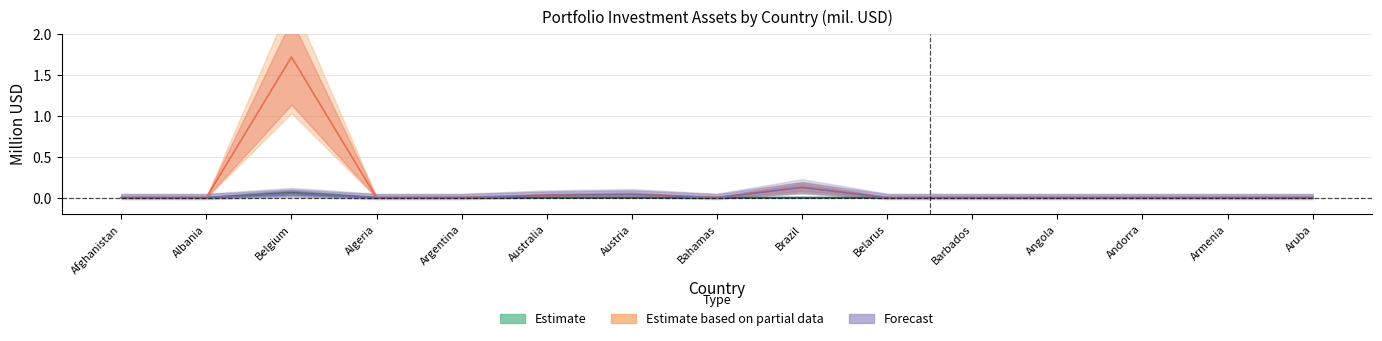

Is this an area chart (filled region under the line)?

No